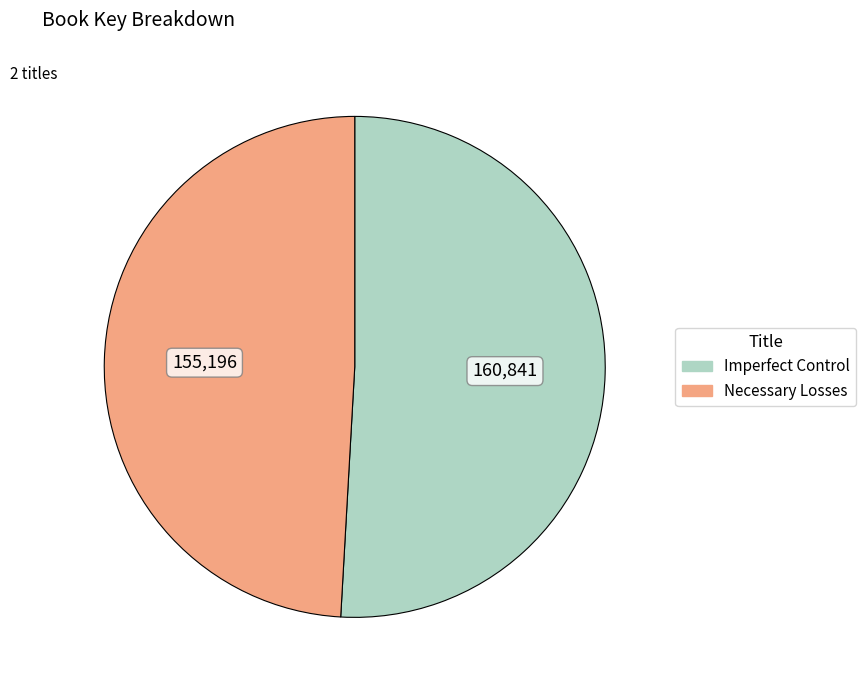

Is it true that Necessary Losses is 55% of the pie?

False